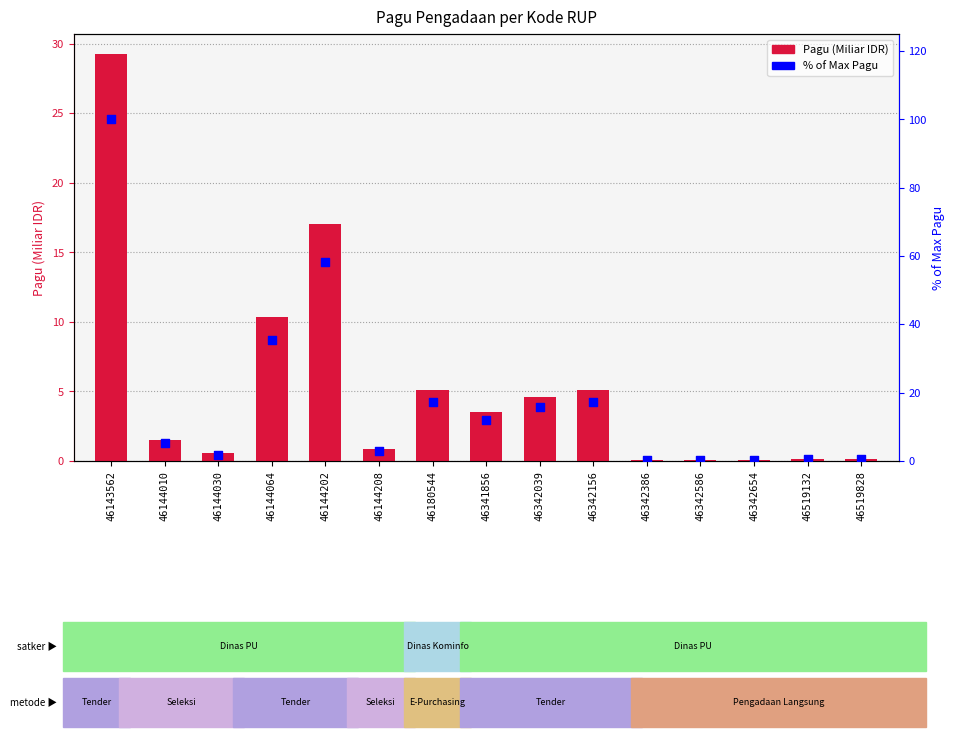

What are all the series names shown in the legend?

Pagu (Miliar IDR), % of max Pagu